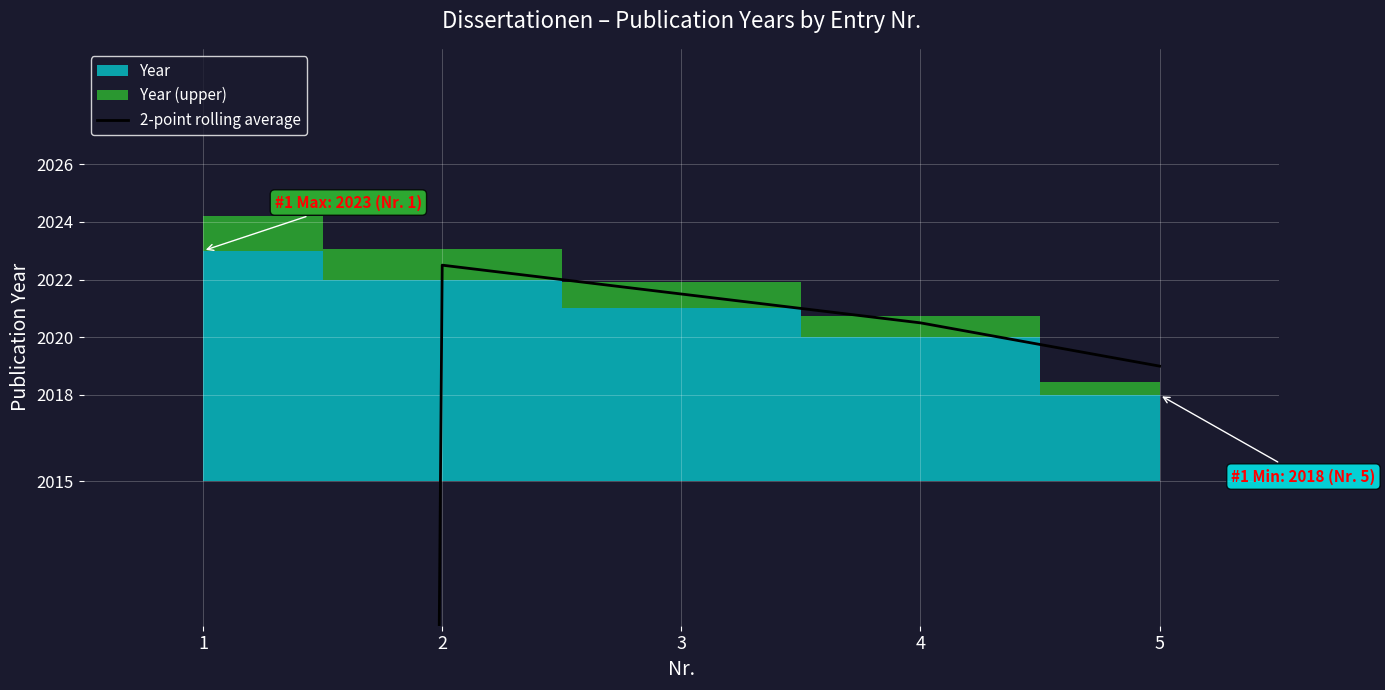

The chart shows a value of 2734.4 at 5. True or false?

False